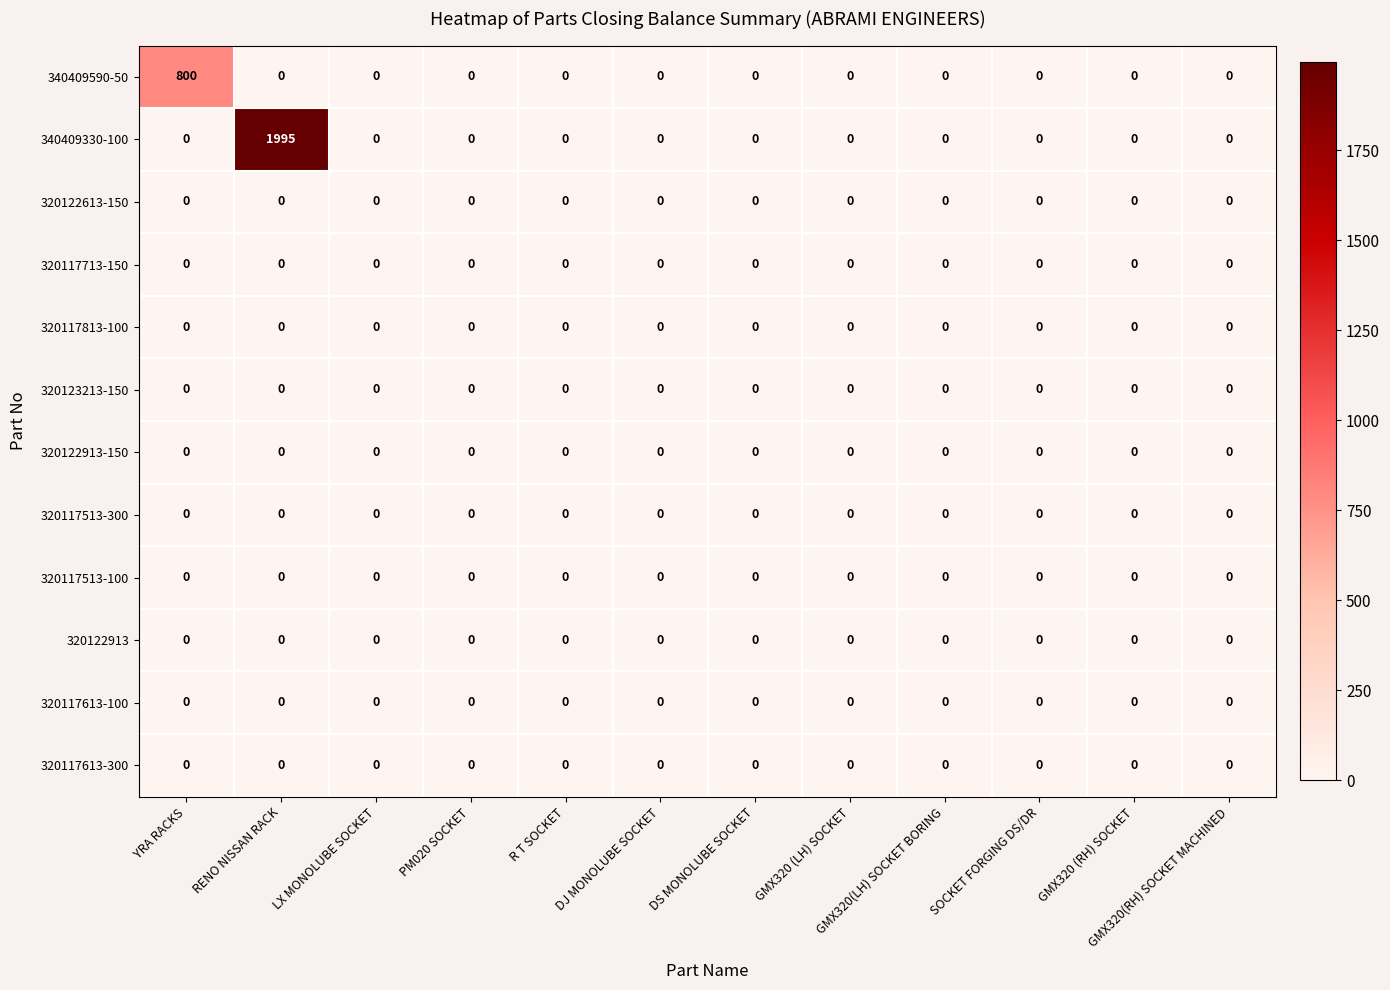

What is the greatest value displayed?

1995